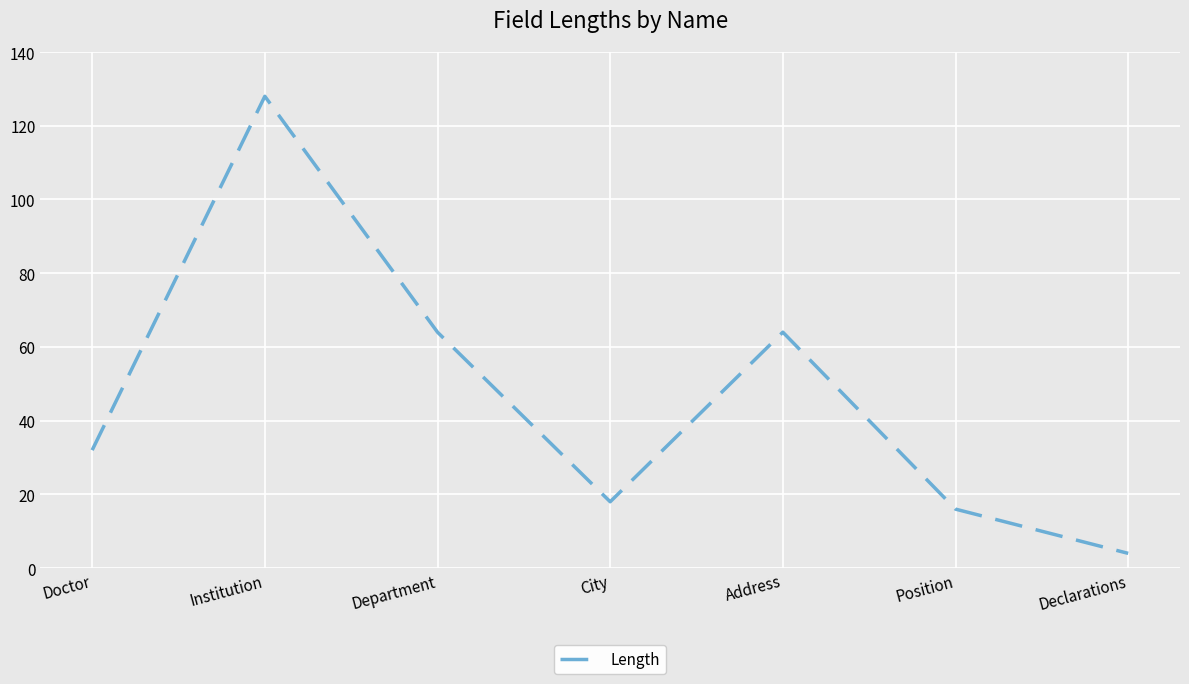

Read the value at Position.

16